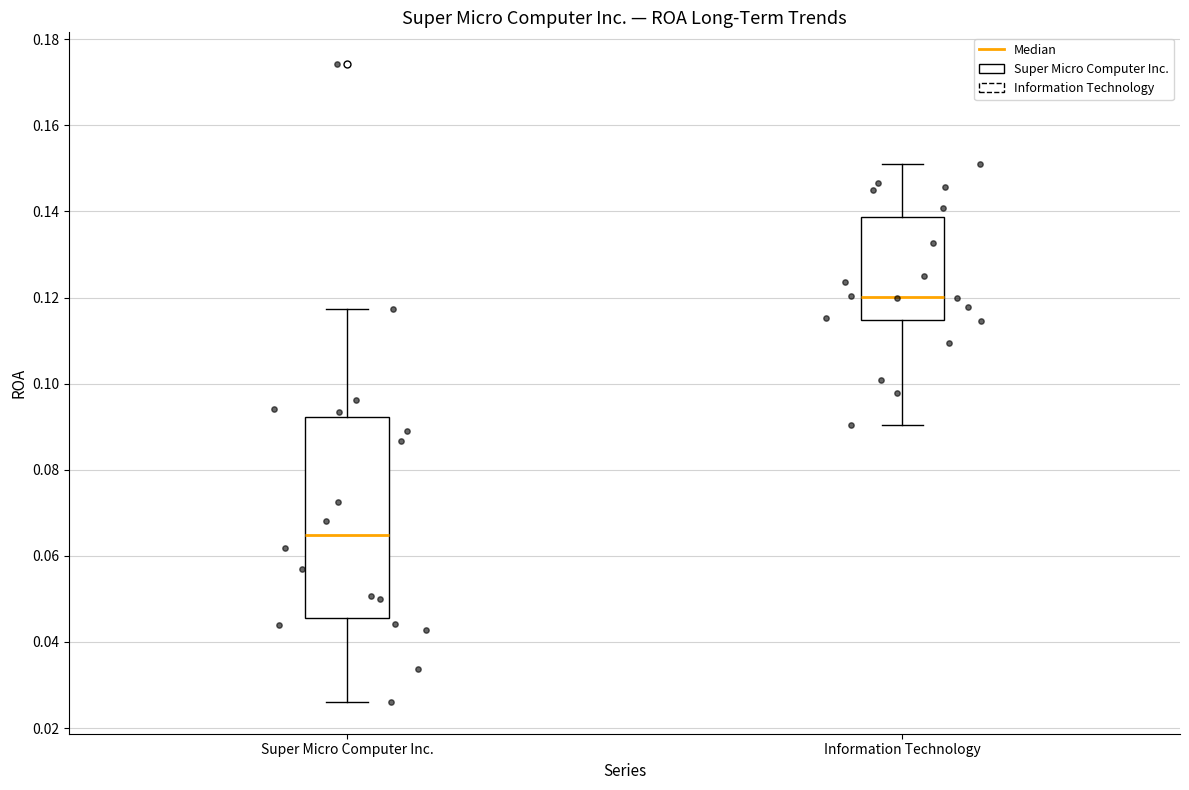

Which box is the tallest, from its lower edge to its upper edge?

Super Micro Computer Inc.